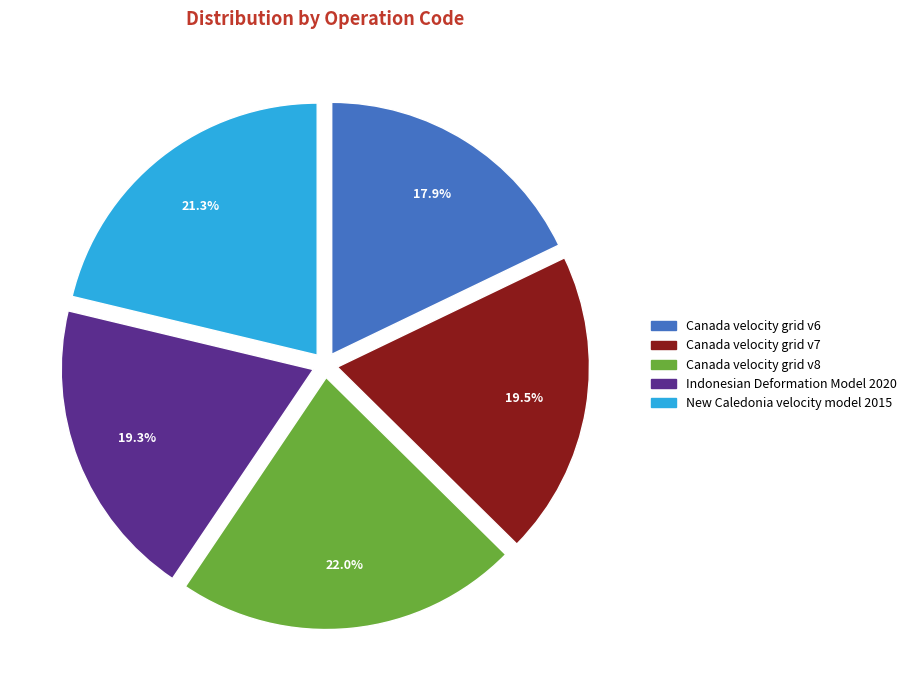

How many segments does this pie chart have?

5